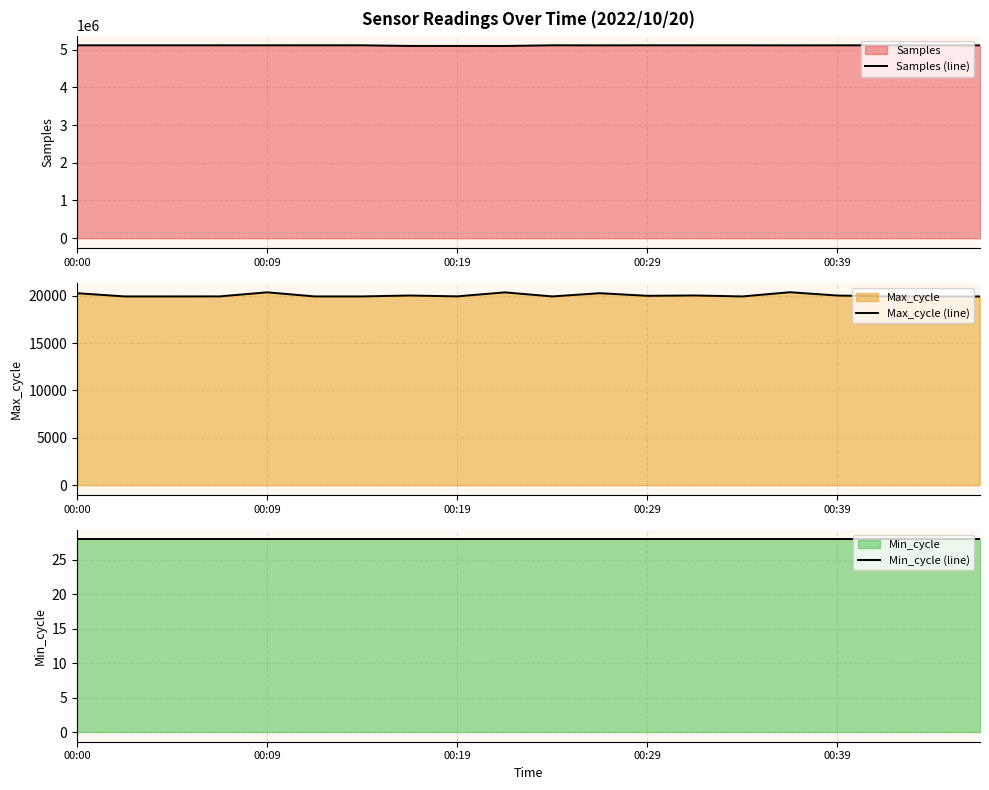

Where is Max_cycle (line) nearest to the value 20137?

00:00